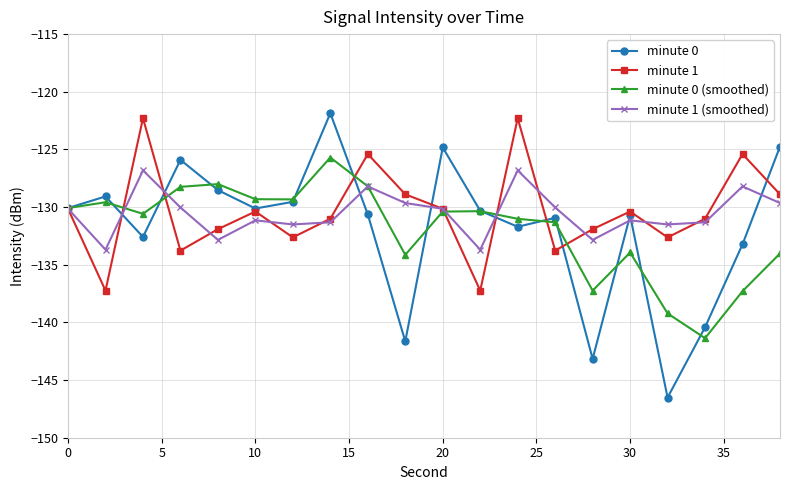

What is the highest value of the minute 0 (smoothed) series?

-125.7